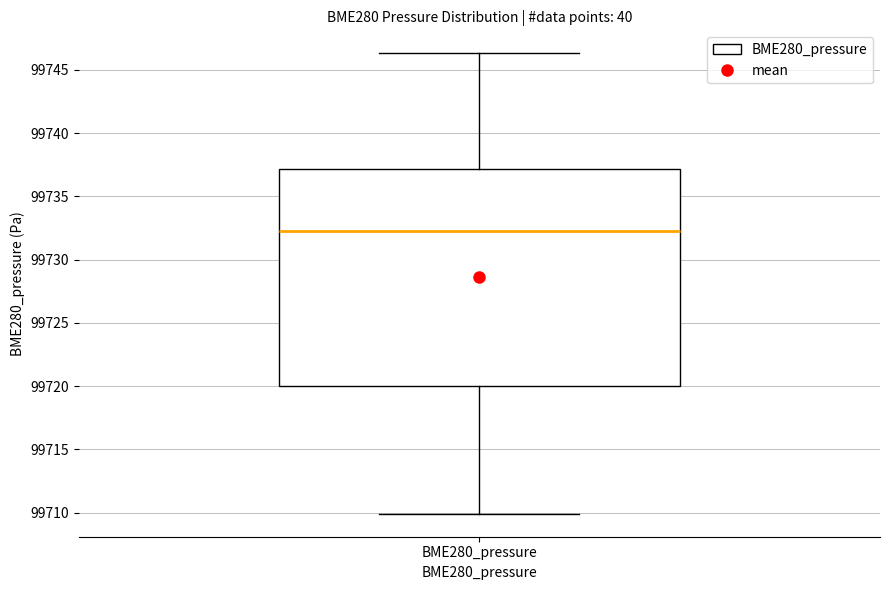

Transcribe this box plot: give where the median line is, the range the box spans, and where the two whiskers end, as read against the y-axis. The values are not printed on the chart, so give them approximately, as read against the axis.

median 99732.0, box 99720.0 to 99737.0, whiskers 99710.0 to 99746.5